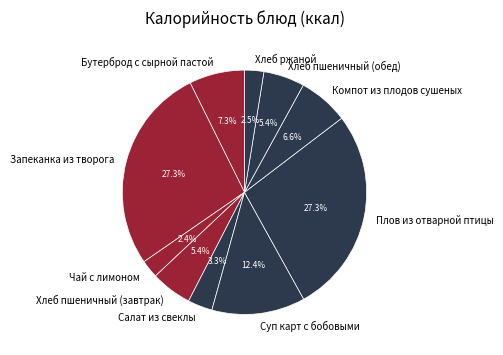

Is Чай с лимоном the majority of the pie?

No